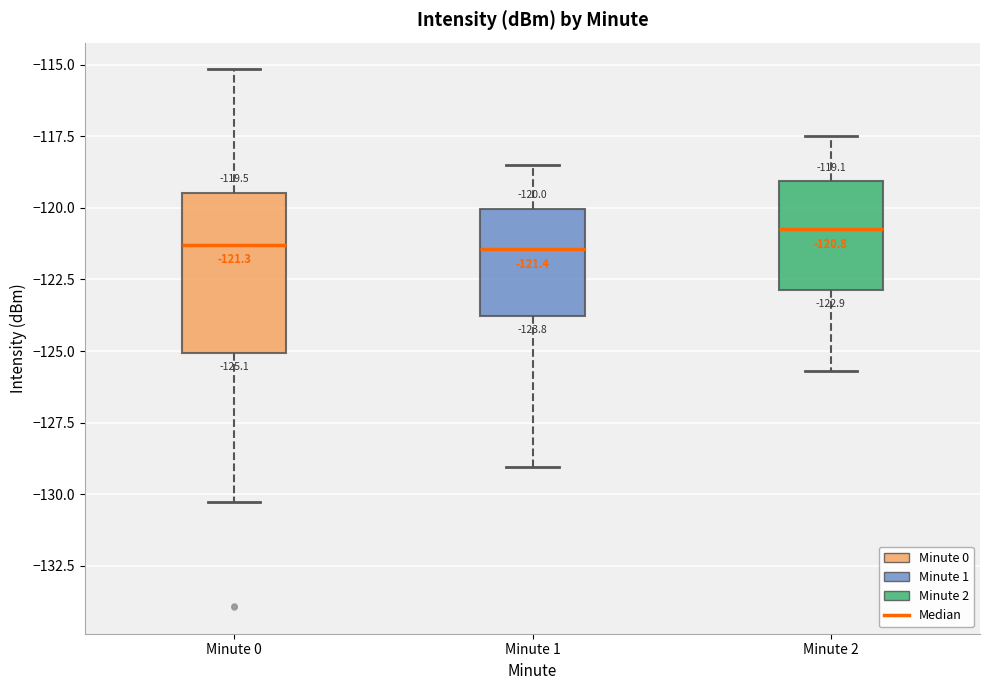

Which box's median line is the highest?

Minute 2